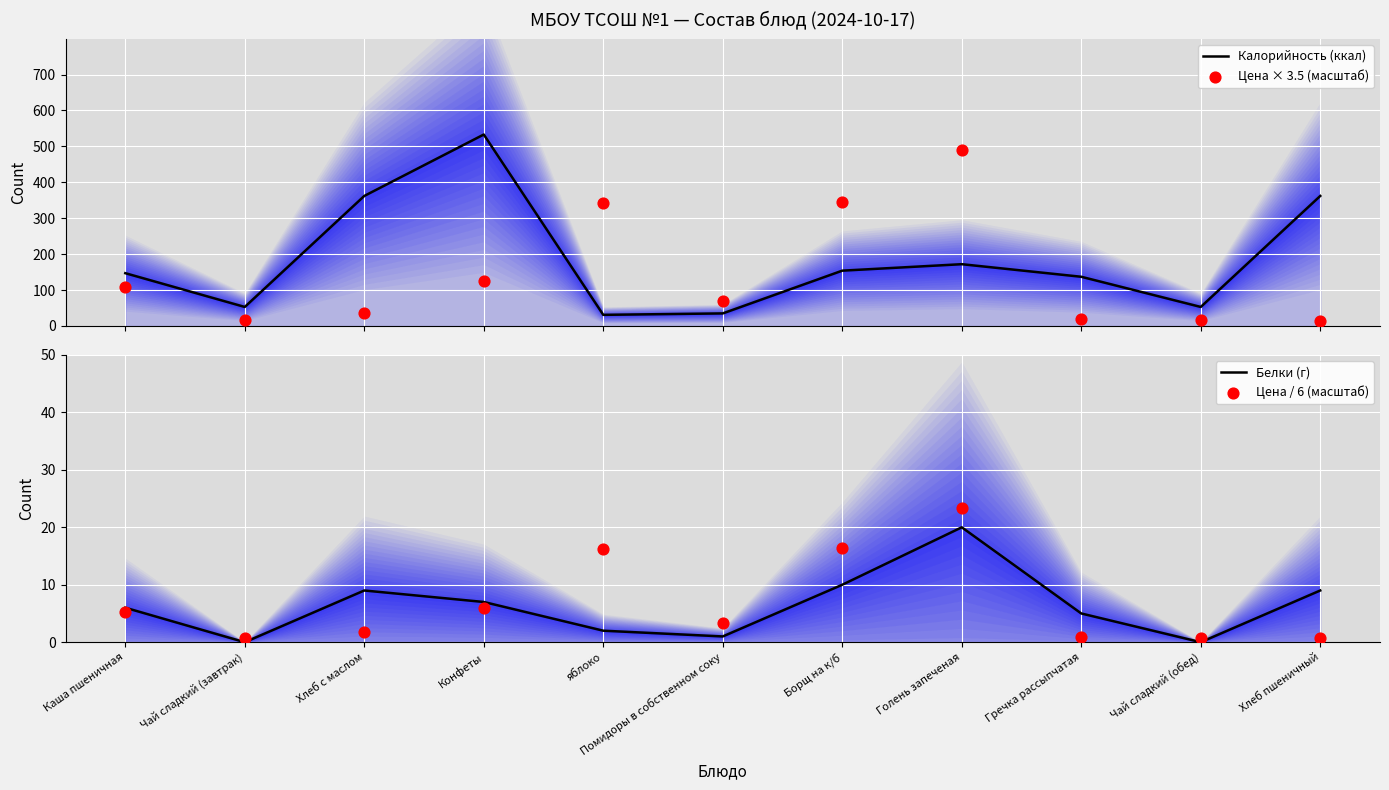

What is the total value across all series at Хлеб с маслом?

408.5